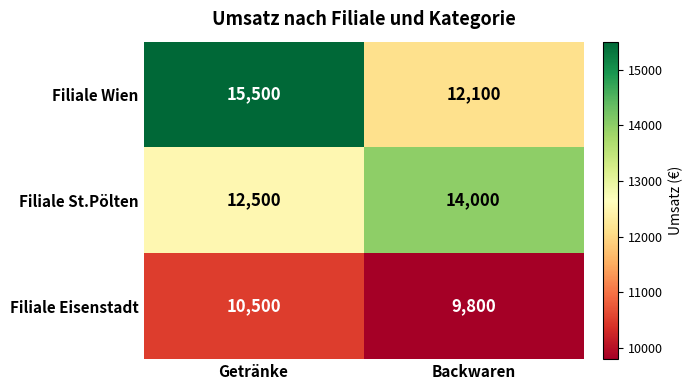

Rank the series by their average value, from lowest to highest.

Filiale Eisenstadt, Filiale St.Pölten, Filiale Wien